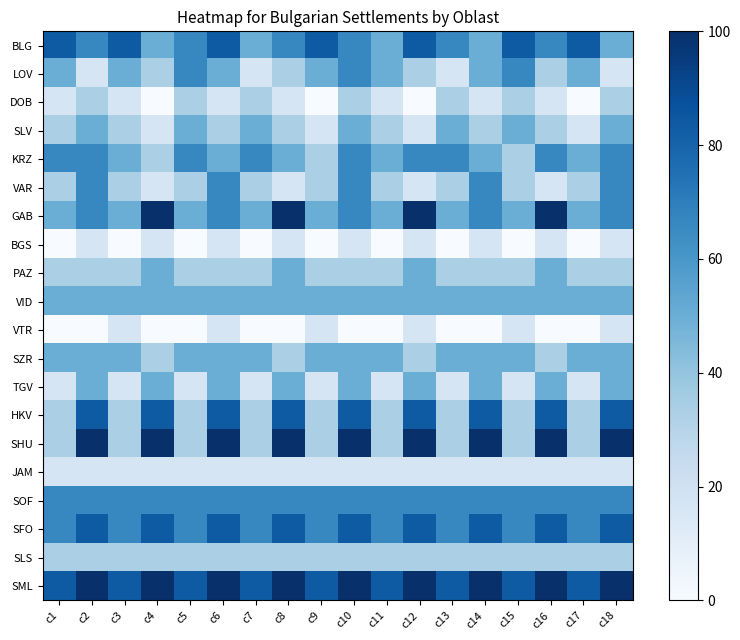

Reading right to left, what are all the values shown in this chart?

BLG: c18=50.0	c17=83.3	c16=66.7	c15=83.3	c14=50.0	c13=66.7	c12=83.3	c11=50.0	c10=66.7	c9=83.3	c8=66.7	c7=50.0	c6=83.3	c5=66.7	c4=50.0	c3=83.3	c2=66.7	c1=83.3
LOV: c18=16.7	c17=50.0	c16=33.3	c15=66.7	c14=50.0	c13=16.7	c12=33.3	c11=50.0	c10=66.7	c9=50.0	c8=33.3	c7=16.7	c6=50.0	c5=66.7	c4=33.3	c3=50.0	c2=16.7	c1=50.0
DOB: c18=33.3	c17=0.0	c16=16.7	c15=33.3	c14=16.7	c13=33.3	c12=0.0	c11=16.7	c10=33.3	c9=0.0	c8=16.7	c7=33.3	c6=16.7	c5=33.3	c4=0.0	c3=16.7	c2=33.3	c1=16.7
SLV: c18=50.0	c17=16.7	c16=33.3	c15=50.0	c14=33.3	c13=50.0	c12=16.7	c11=33.3	c10=50.0	c9=16.7	c8=33.3	c7=50.0	c6=33.3	c5=50.0	c4=16.7	c3=33.3	c2=50.0	c1=33.3
KRZ: c18=66.7	c17=50.0	c16=66.7	c15=33.3	c14=50.0	c13=66.7	c12=66.7	c11=50.0	c10=66.7	c9=33.3	c8=50.0	c7=66.7	c6=50.0	c5=66.7	c4=33.3	c3=50.0	c2=66.7	c1=66.7
VAR: c18=66.7	c17=33.3	c16=16.7	c15=33.3	c14=66.7	c13=33.3	c12=16.7	c11=33.3	c10=66.7	c9=33.3	c8=16.7	c7=33.3	c6=66.7	c5=33.3	c4=16.7	c3=33.3	c2=66.7	c1=33.3
GAB: c18=66.7	c17=50.0	c16=100.0	c15=50.0	c14=66.7	c13=50.0	c12=100.0	c11=50.0	c10=66.7	c9=50.0	c8=100.0	c7=50.0	c6=66.7	c5=50.0	c4=100.0	c3=50.0	c2=66.7	c1=50.0
BGS: c18=16.7	c17=0.0	c16=16.7	c15=0.0	c14=16.7	c13=0.0	c12=16.7	c11=0.0	c10=16.7	c9=0.0	c8=16.7	c7=0.0	c6=16.7	c5=0.0	c4=16.7	c3=0.0	c2=16.7	c1=0.0
PAZ: c18=33.3	c17=33.3	c16=50.0	c15=33.3	c14=33.3	c13=33.3	c12=50.0	c11=33.3	c10=33.3	c9=33.3	c8=50.0	c7=33.3	c6=33.3	c5=33.3	c4=50.0	c3=33.3	c2=33.3	c1=33.3
VID: c18=50.0	c17=50.0	c16=50.0	c15=50.0	c14=50.0	c13=50.0	c12=50.0	c11=50.0	c10=50.0	c9=50.0	c8=50.0	c7=50.0	c6=50.0	c5=50.0	c4=50.0	c3=50.0	c2=50.0	c1=50.0
VTR: c18=16.7	c17=0.0	c16=0.0	c15=16.7	c14=0.0	c13=0.0	c12=16.7	c11=0.0	c10=0.0	c9=16.7	c8=0.0	c7=0.0	c6=16.7	c5=0.0	c4=0.0	c3=16.7	c2=0.0	c1=0.0
SZR: c18=50.0	c17=50.0	c16=33.3	c15=50.0	c14=50.0	c13=50.0	c12=33.3	c11=50.0	c10=50.0	c9=50.0	c8=33.3	c7=50.0	c6=50.0	c5=50.0	c4=33.3	c3=50.0	c2=50.0	c1=50.0
TGV: c18=50.0	c17=16.7	c16=50.0	c15=16.7	c14=50.0	c13=16.7	c12=50.0	c11=16.7	c10=50.0	c9=16.7	c8=50.0	c7=16.7	c6=50.0	c5=16.7	c4=50.0	c3=16.7	c2=50.0	c1=16.7
HKV: c18=83.3	c17=33.3	c16=83.3	c15=33.3	c14=83.3	c13=33.3	c12=83.3	c11=33.3	c10=83.3	c9=33.3	c8=83.3	c7=33.3	c6=83.3	c5=33.3	c4=83.3	c3=33.3	c2=83.3	c1=33.3
SHU: c18=100.0	c17=33.3	c16=100.0	c15=33.3	c14=100.0	c13=33.3	c12=100.0	c11=33.3	c10=100.0	c9=33.3	c8=100.0	c7=33.3	c6=100.0	c5=33.3	c4=100.0	c3=33.3	c2=100.0	c1=33.3
JAM: c18=16.7	c17=16.7	c16=16.7	c15=16.7	c14=16.7	c13=16.7	c12=16.7	c11=16.7	c10=16.7	c9=16.7	c8=16.7	c7=16.7	c6=16.7	c5=16.7	c4=16.7	c3=16.7	c2=16.7	c1=16.7
SOF: c18=66.7	c17=66.7	c16=66.7	c15=66.7	c14=66.7	c13=66.7	c12=66.7	c11=66.7	c10=66.7	c9=66.7	c8=66.7	c7=66.7	c6=66.7	c5=66.7	c4=66.7	c3=66.7	c2=66.7	c1=66.7
SFO: c18=83.3	c17=66.7	c16=83.3	c15=66.7	c14=83.3	c13=66.7	c12=83.3	c11=66.7	c10=83.3	c9=66.7	c8=83.3	c7=66.7	c6=83.3	c5=66.7	c4=83.3	c3=66.7	c2=83.3	c1=66.7
SLS: c18=33.3	c17=33.3	c16=33.3	c15=33.3	c14=33.3	c13=33.3	c12=33.3	c11=33.3	c10=33.3	c9=33.3	c8=33.3	c7=33.3	c6=33.3	c5=33.3	c4=33.3	c3=33.3	c2=33.3	c1=33.3
SML: c18=100.0	c17=83.3	c16=100.0	c15=83.3	c14=100.0	c13=83.3	c12=100.0	c11=83.3	c10=100.0	c9=83.3	c8=100.0	c7=83.3	c6=100.0	c5=83.3	c4=100.0	c3=83.3	c2=100.0	c1=83.3